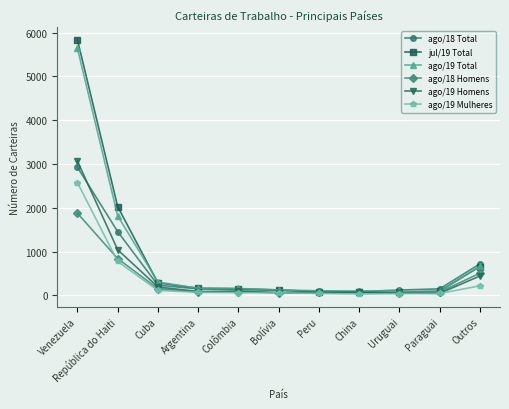

Which series has the widest spread of values?

jul/19 Total